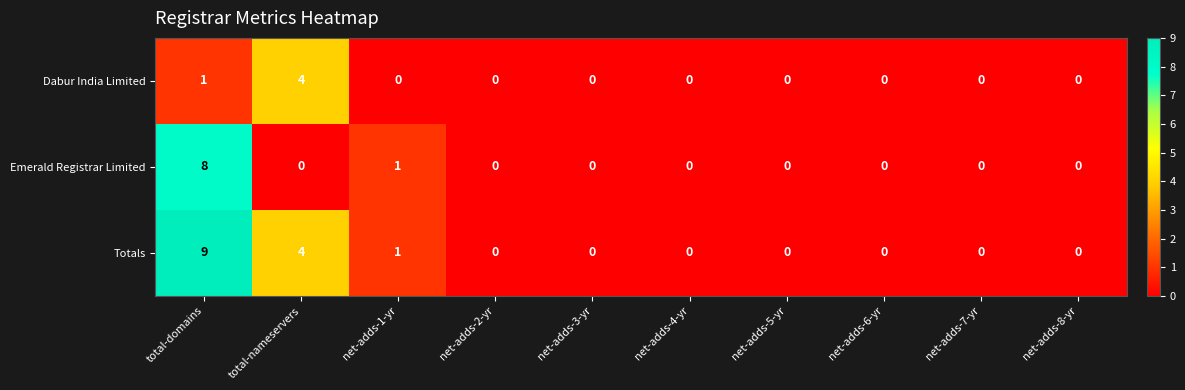

Is it true that Emerald Registrar Limited equals 0 at net-adds-5-yr?

True